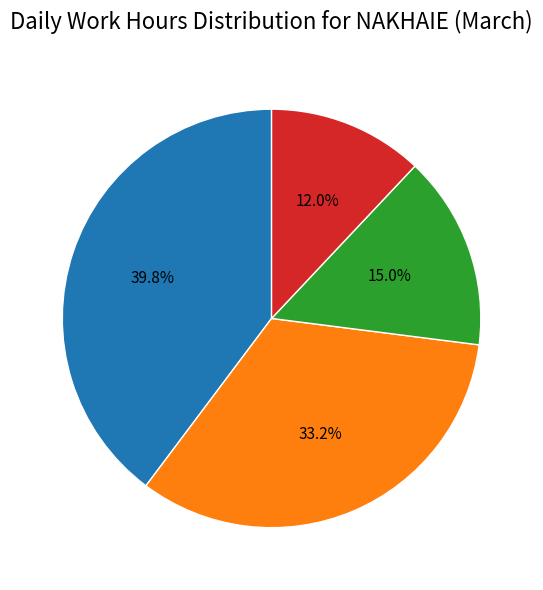

Does any single category account for the majority?

No